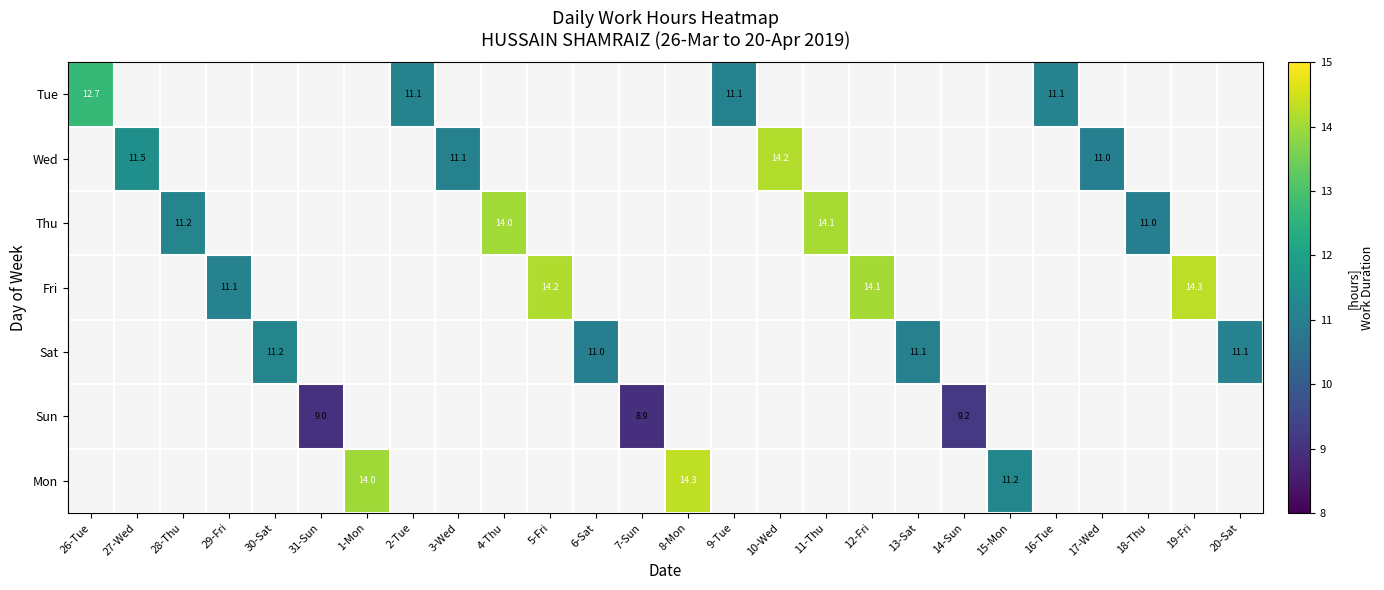

The Thu series shows 6.4 at 4-Thu. True or false?

False